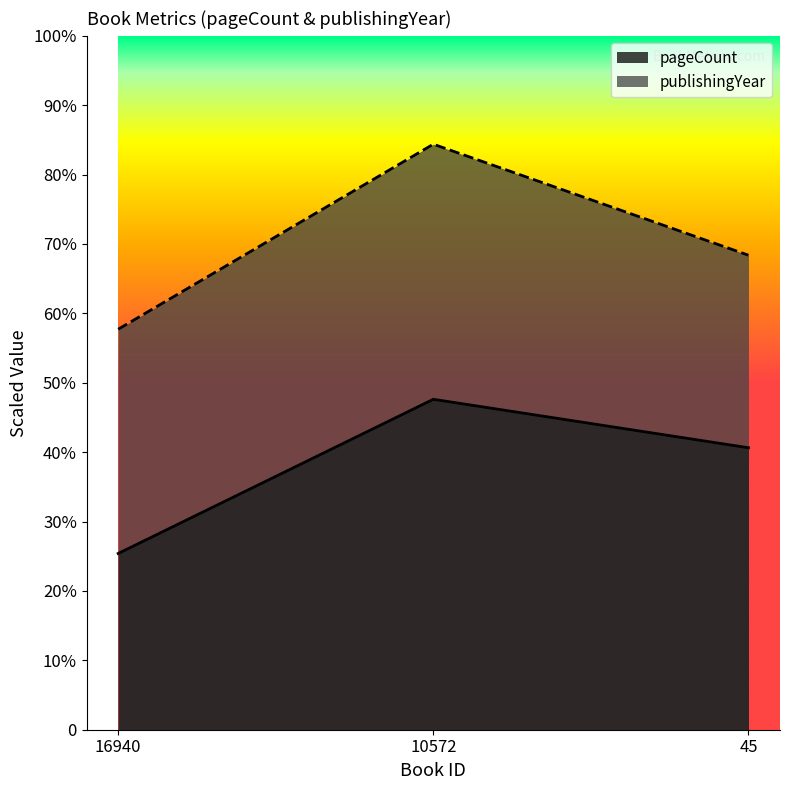

Does the chart display data point markers on the line(s)?

No